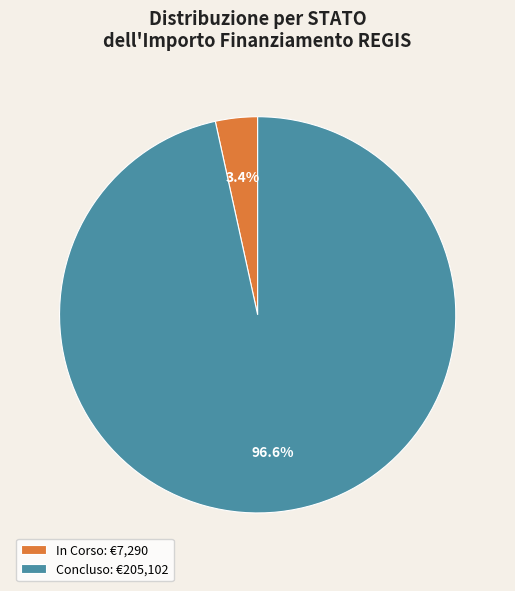

To the nearest percent, what is the average slice percentage?

50%